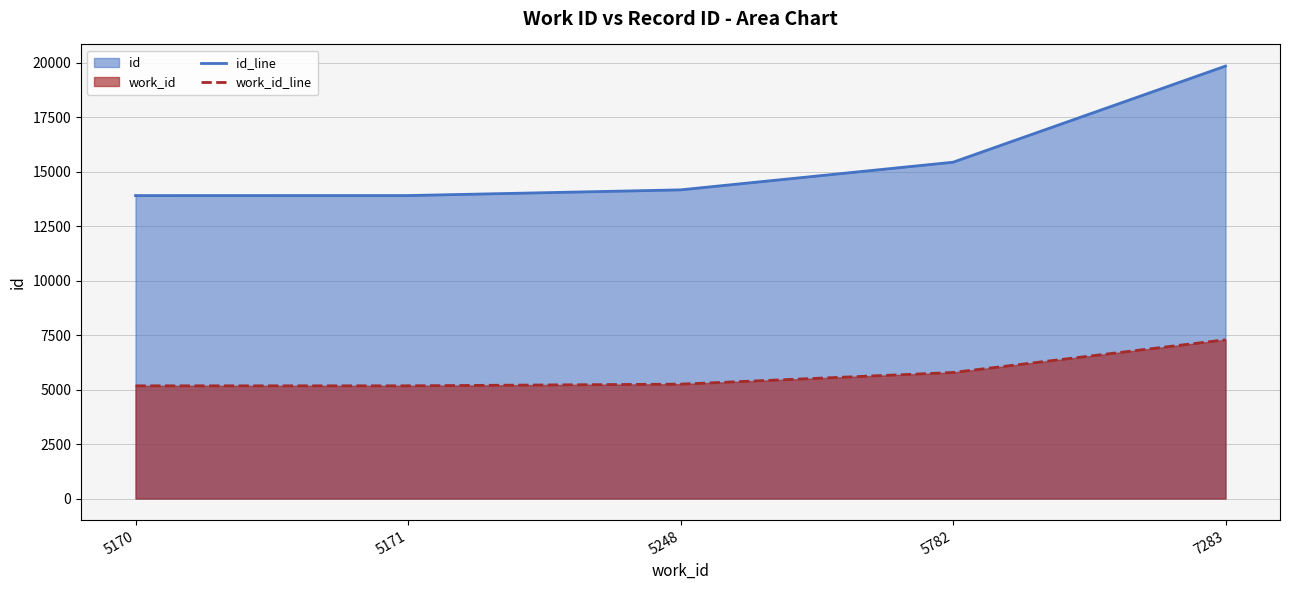

True or false: id_line has more than 0 points higher than both neighbors.

False